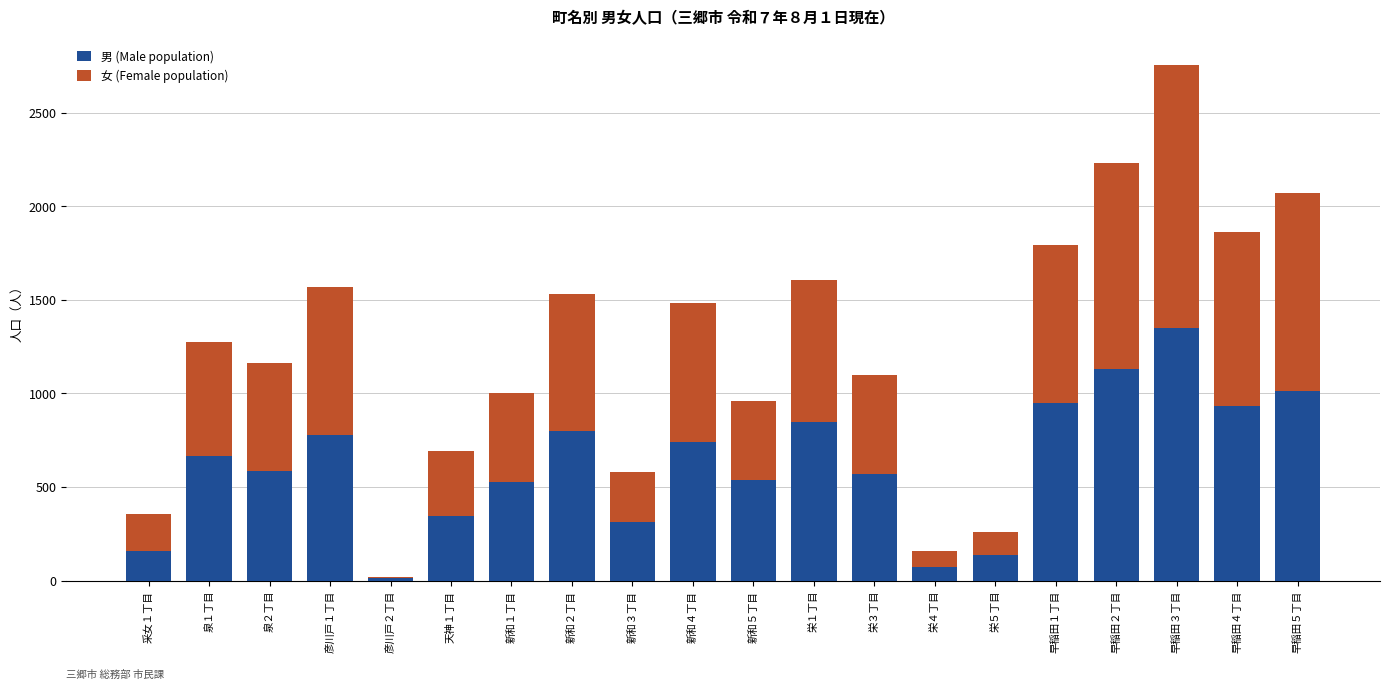

At which category is the sum across all series the highest?

早稲田３丁目